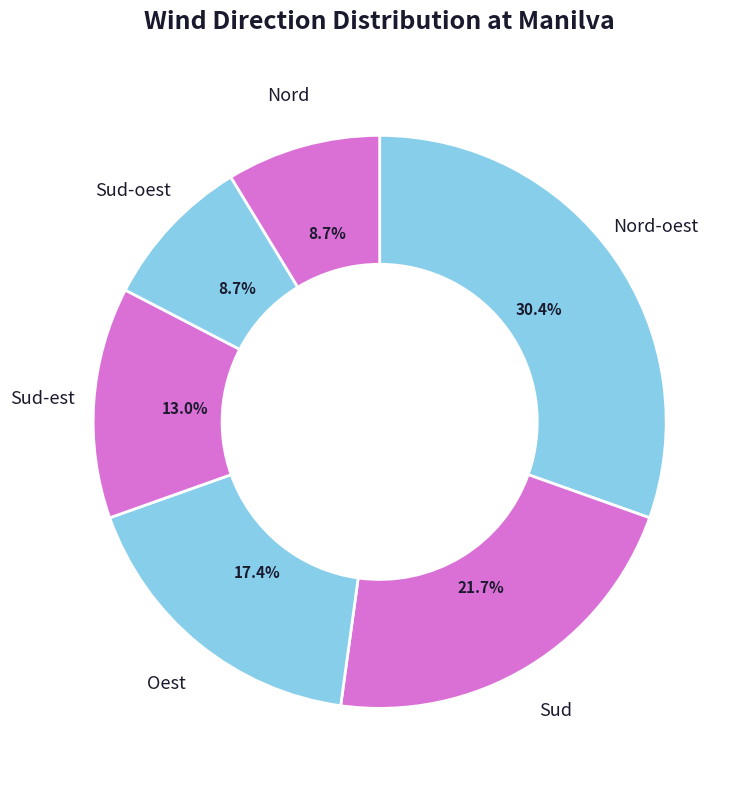

To the nearest percent, what is the difference between the largest and smallest slice percentages?

22%